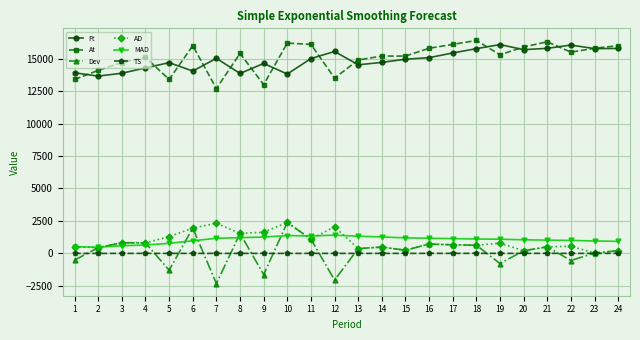

What is the value of the TS point at the 8th from the left?

1.2